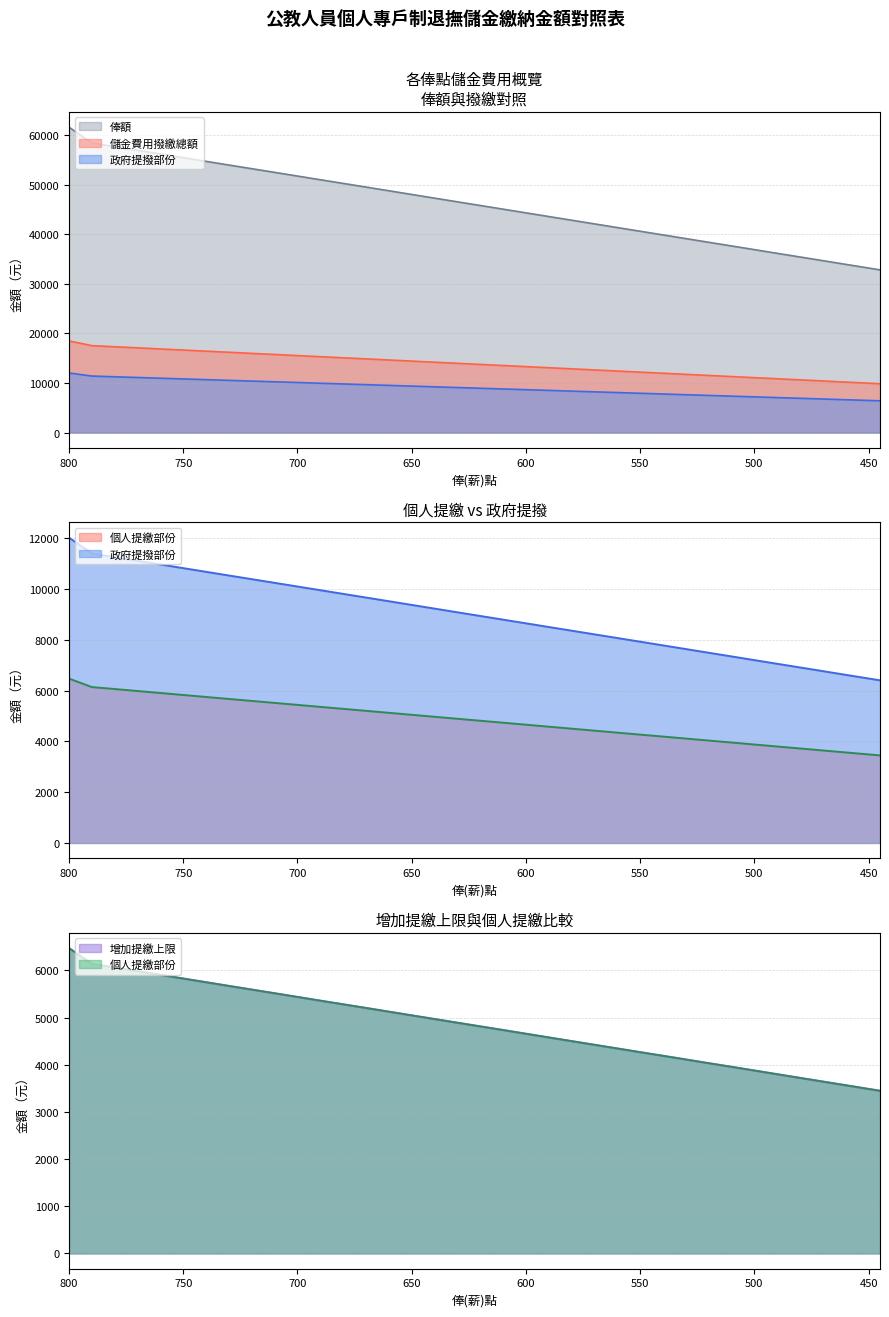

Between 750 and 710, which series saw the biggest shift?

俸額